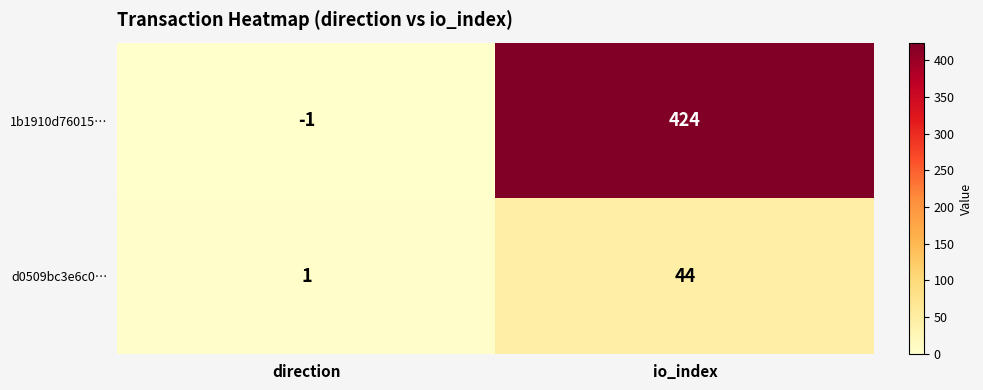

What is the sum of all d0509bc3e6c0… values?

45